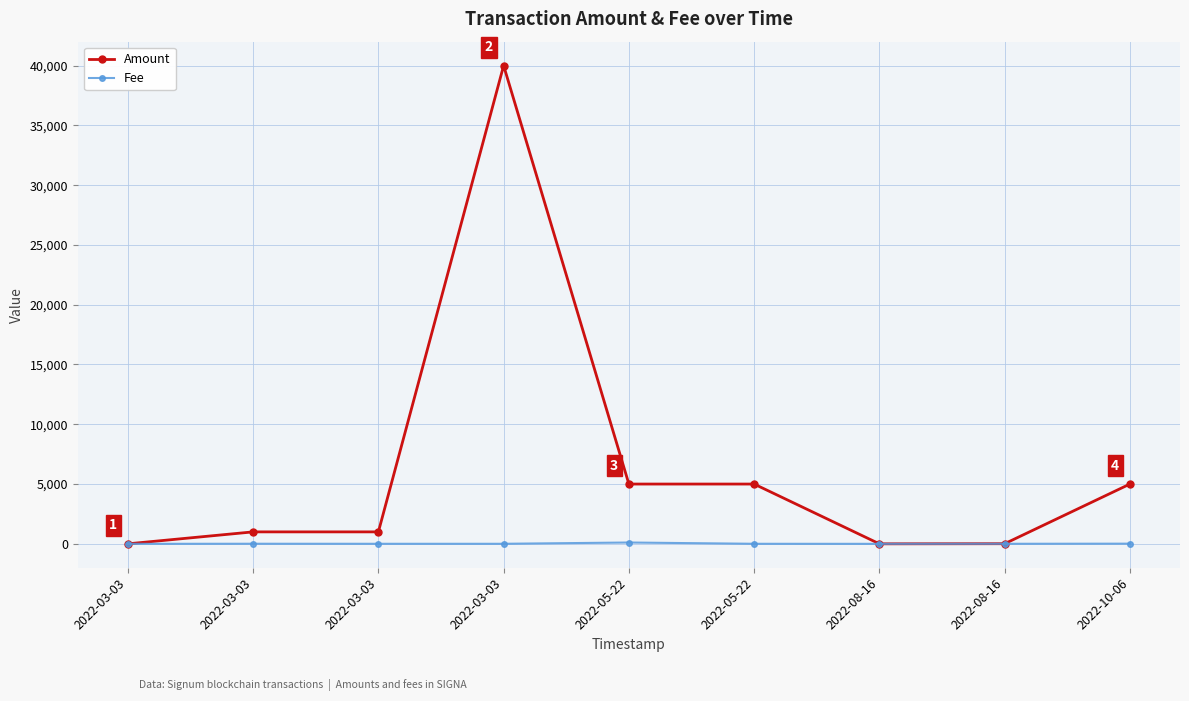

Between 2022-08-16 and 2022-10-06, which is larger?

2022-10-06